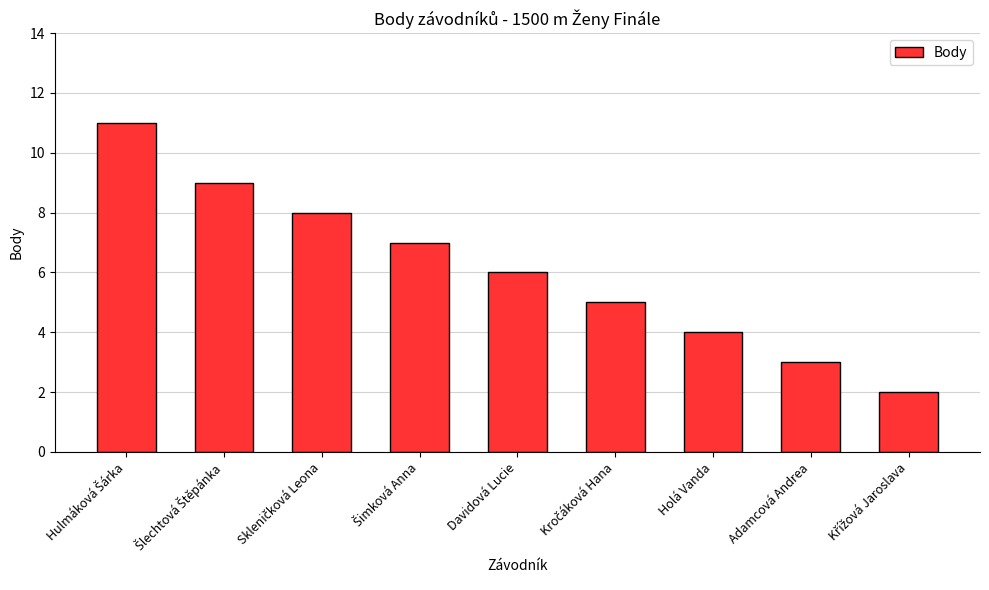

How many bars are there in total?

9